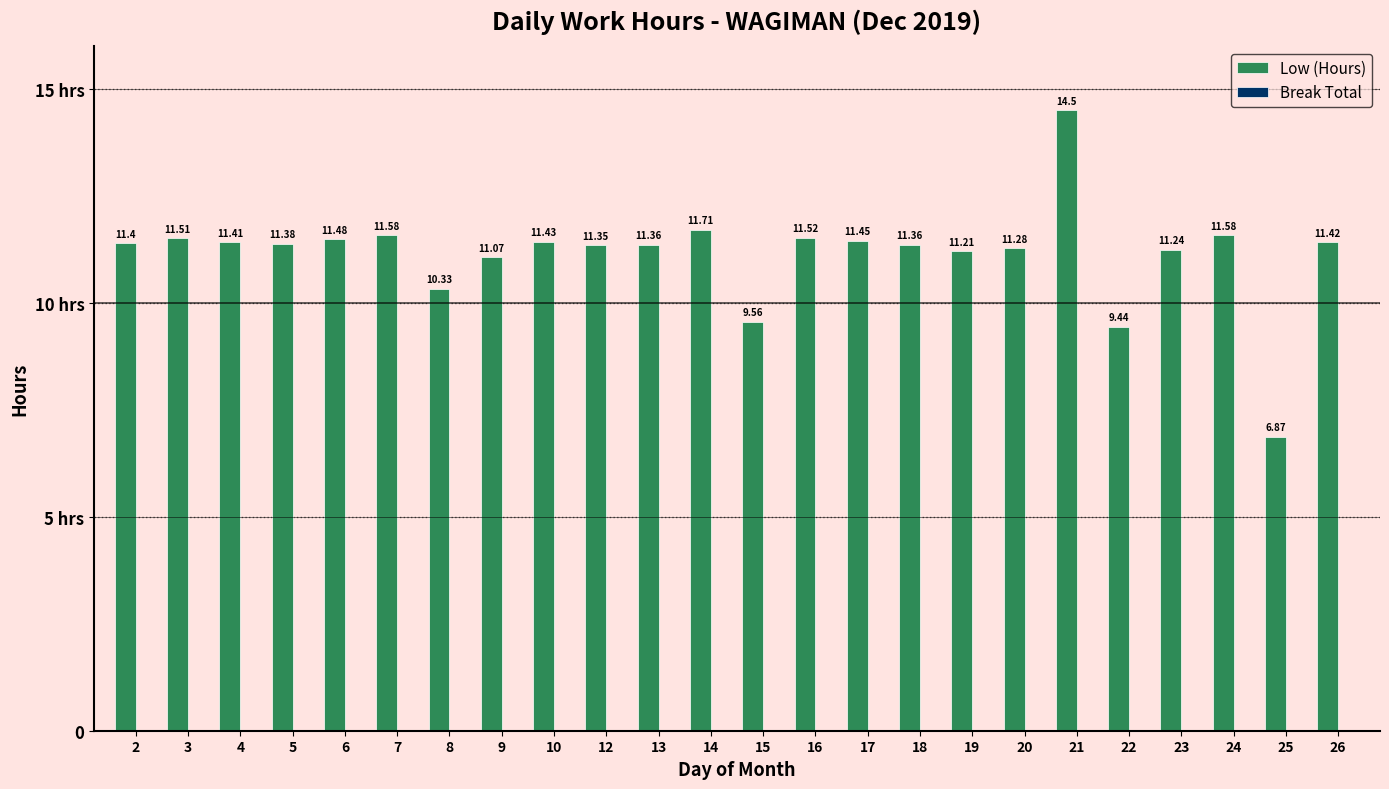

Does the chart contain any negative values?

No